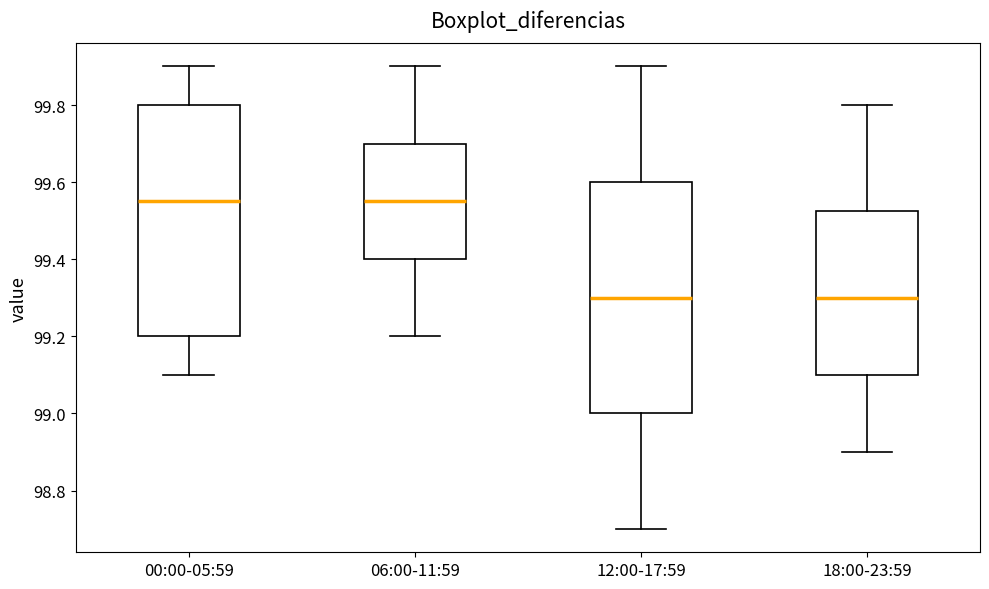

Reading left to right, transcribe this box plot: for each box, give where its median line is, the range the box spans, and where its two whiskers end, as read against the y-axis. The values are not printed on the chart, so give them approximately, as read against the axis.

00:00-05:59: median 99.56, box 99.20 to 99.80, whiskers 99.10 to 99.90
06:00-11:59: median 99.56, box 99.40 to 99.70, whiskers 99.20 to 99.90
12:00-17:59: median 99.30, box 99.00 to 99.60, whiskers 98.70 to 99.90
18:00-23:59: median 99.30, box 99.10 to 99.52, whiskers 98.90 to 99.80